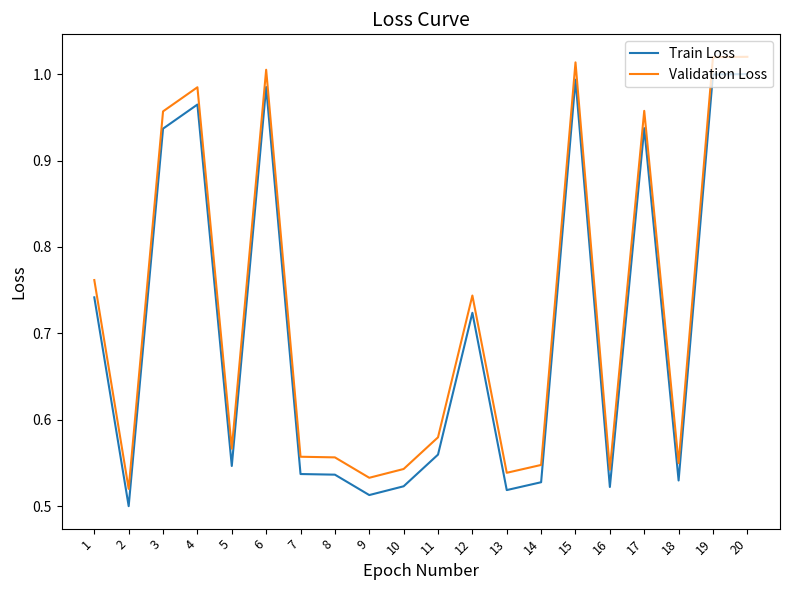

The Validation Loss series shows 0.3 at 10. True or false?

False